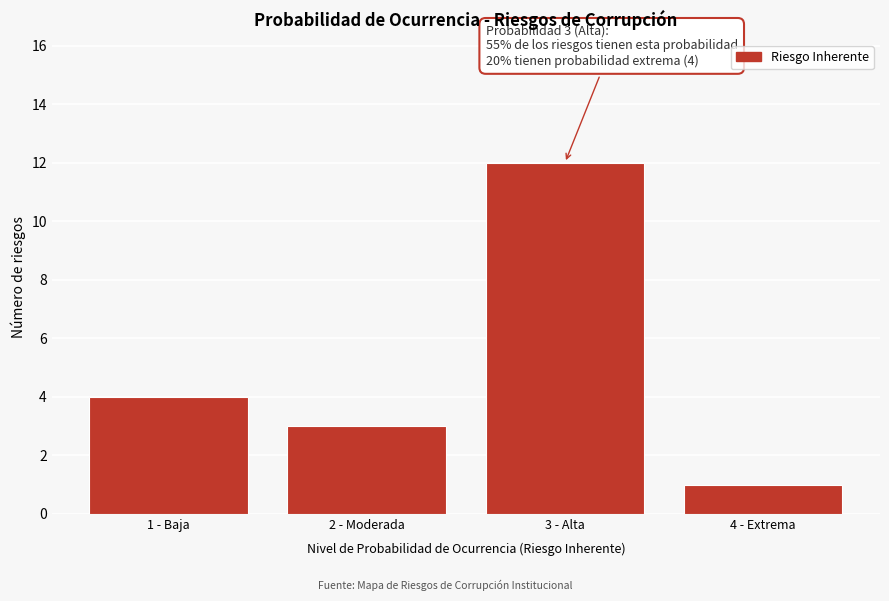

Reading left to right, transcribe all the data shown in this chart.

1 - Baja=4	2 - Moderada=3	3 - Alta=12	4 - Extrema=1